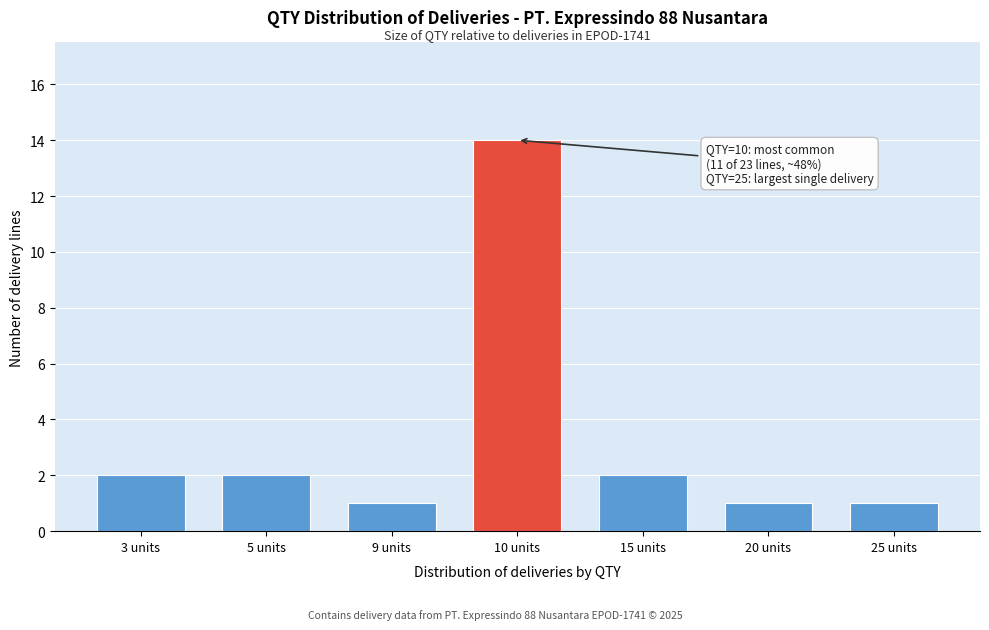

Reading left to right, what are all the values shown in this chart?

2	2	1	14	2	1	1